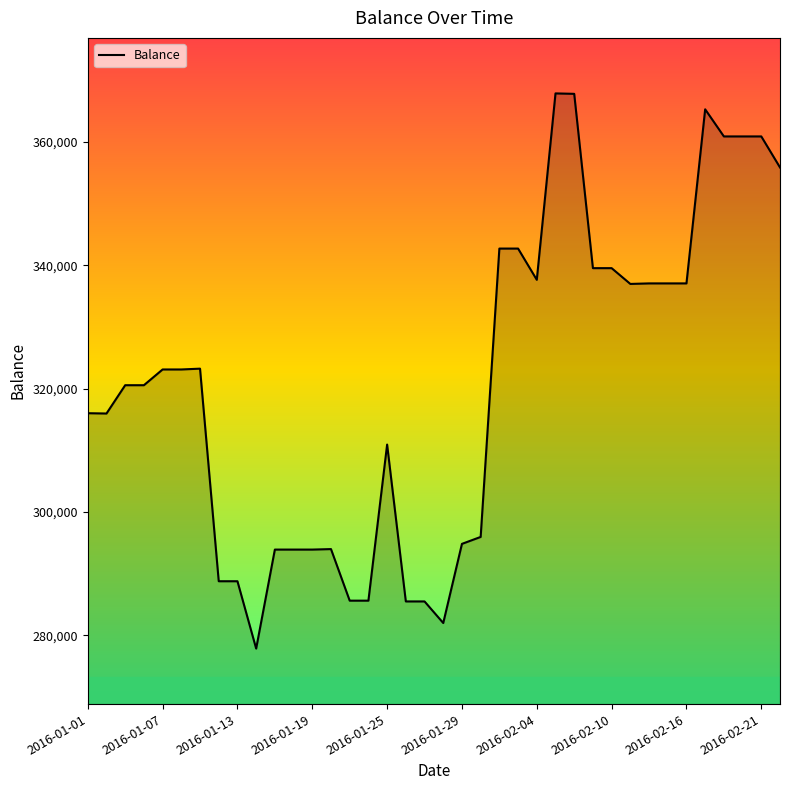

What is the difference between the maximum and minimum values?

89962.1